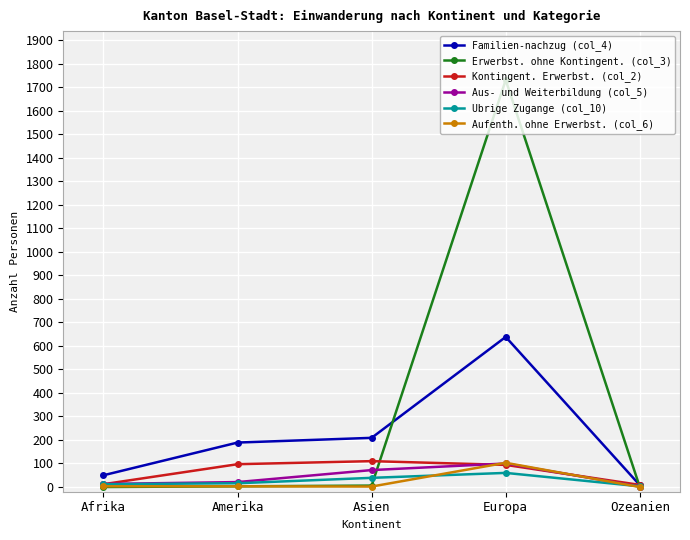

What is the sum of all Familien-nachzug (col_4) values?

1094